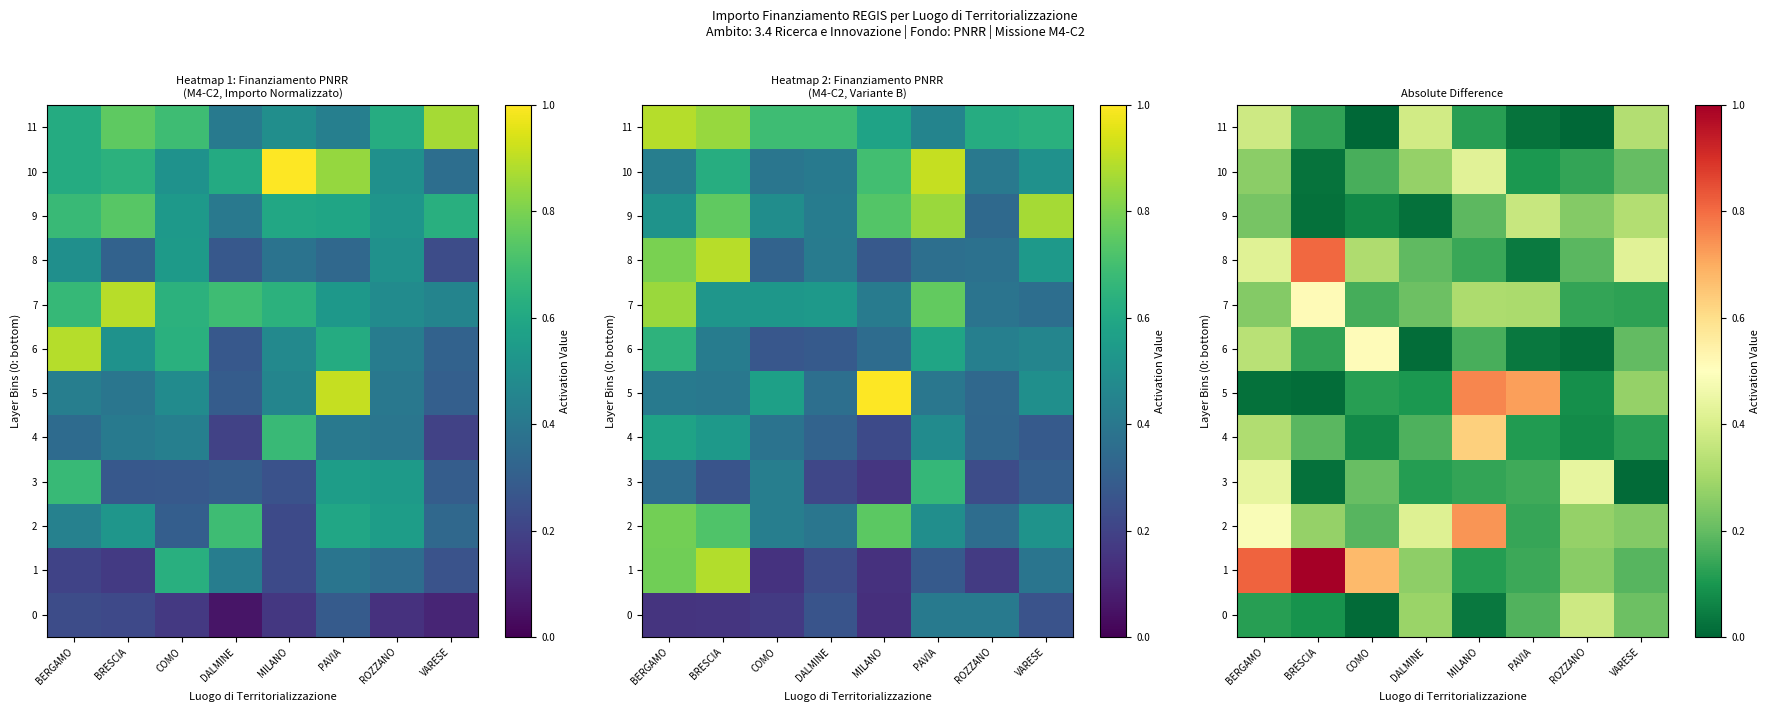

Which series changed the most between PAVIA and VARESE?

5